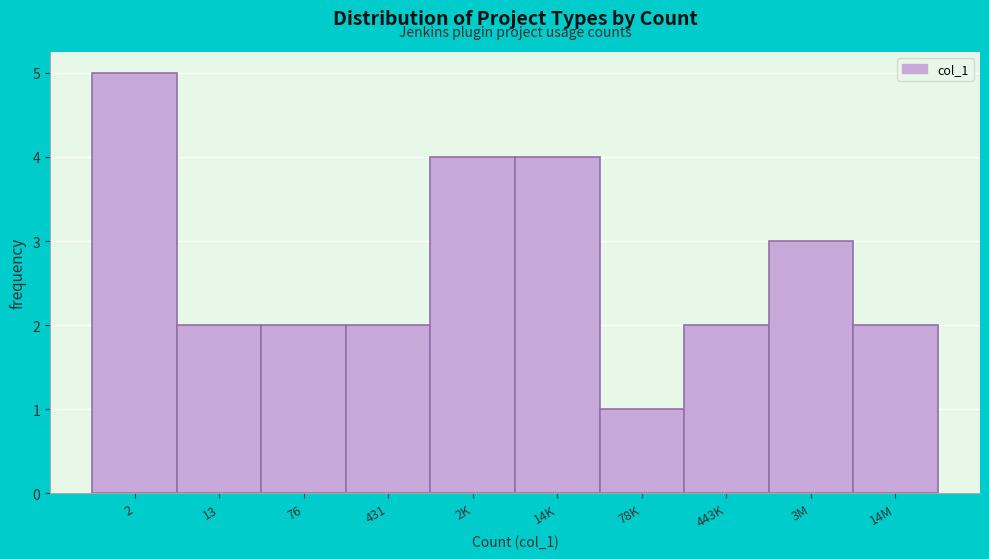

Reading right to left, what are all the values shown in this chart?

2	3	2	1	4	4	2	2	2	5